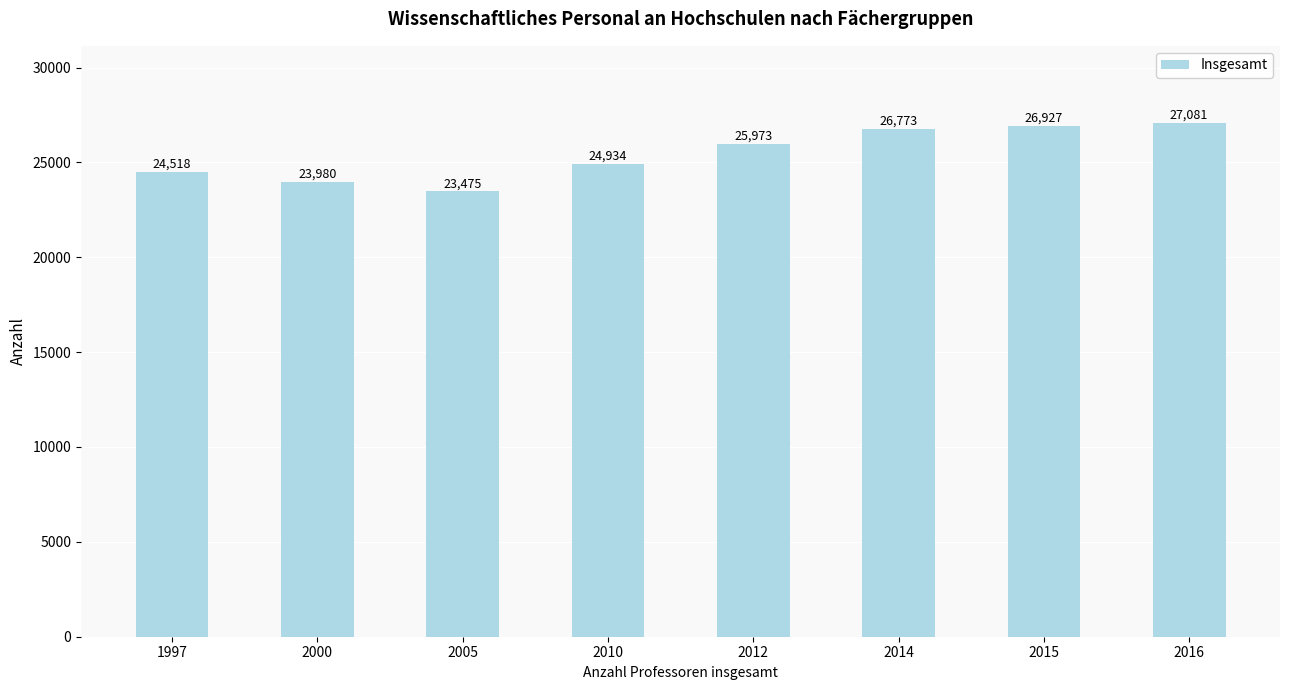

The value at 2015 is 26927. True or false?

True